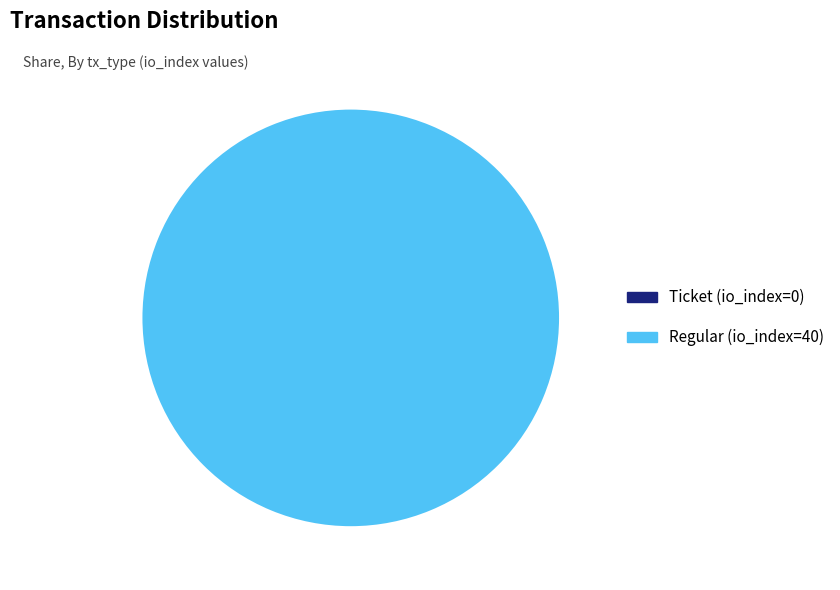

What is the largest slice in the pie chart?

Regular (io_index=40)